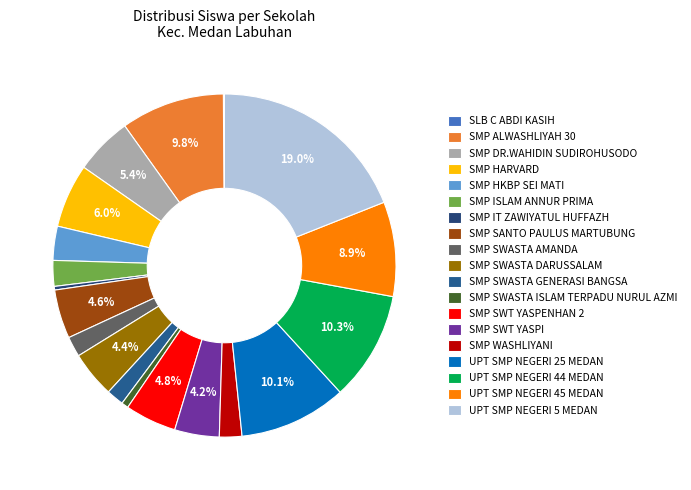

What is the total percentage of SMP WASHLIYANI and UPT SMP NEGERI 25 MEDAN?

12.3%